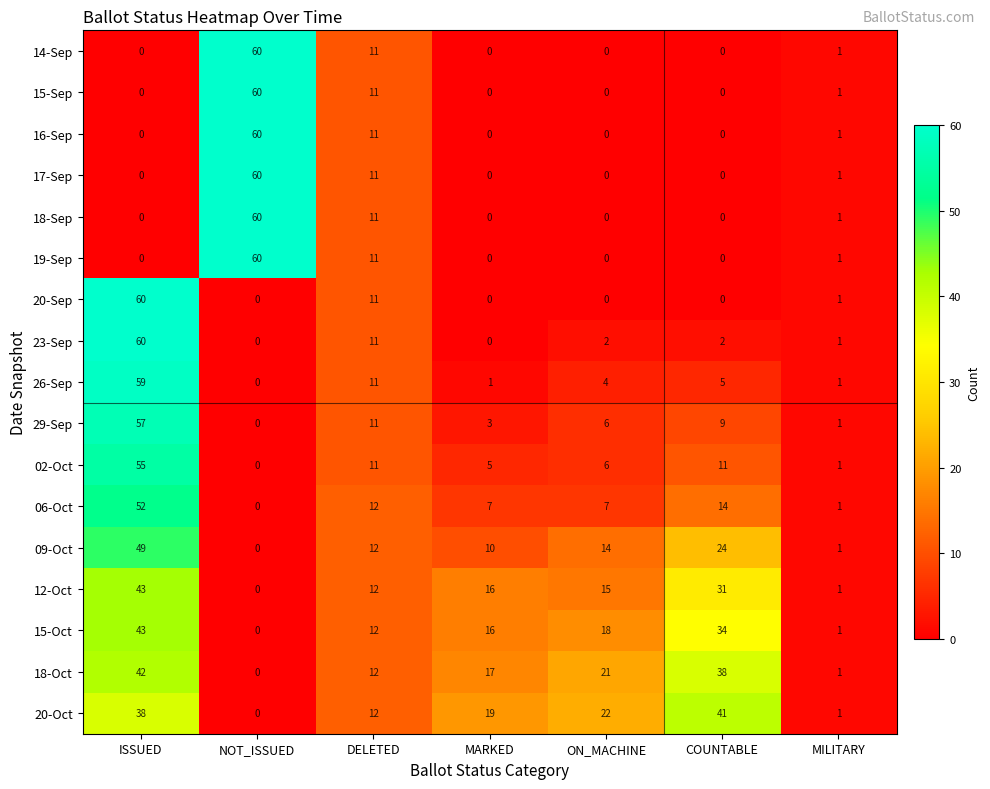

Which series has the largest total across all categories?

20-Oct